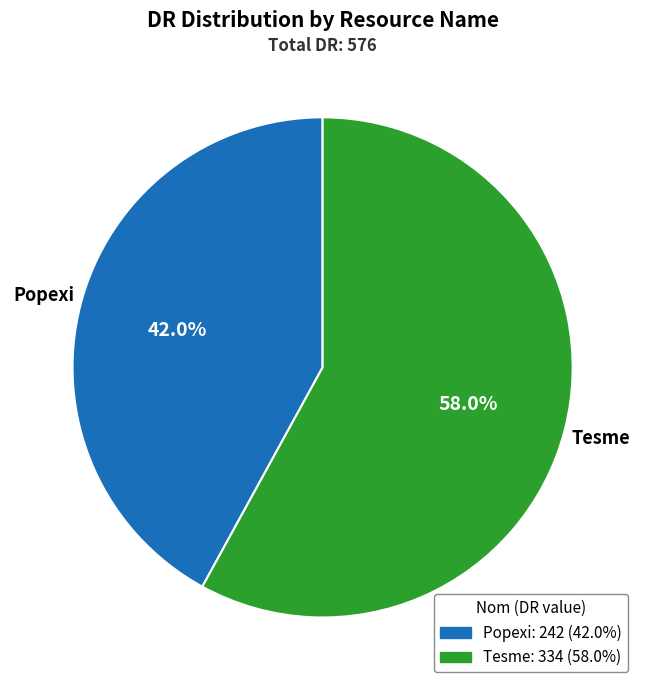

To the nearest percent, what is the difference between the largest and smallest slice percentages?

16%